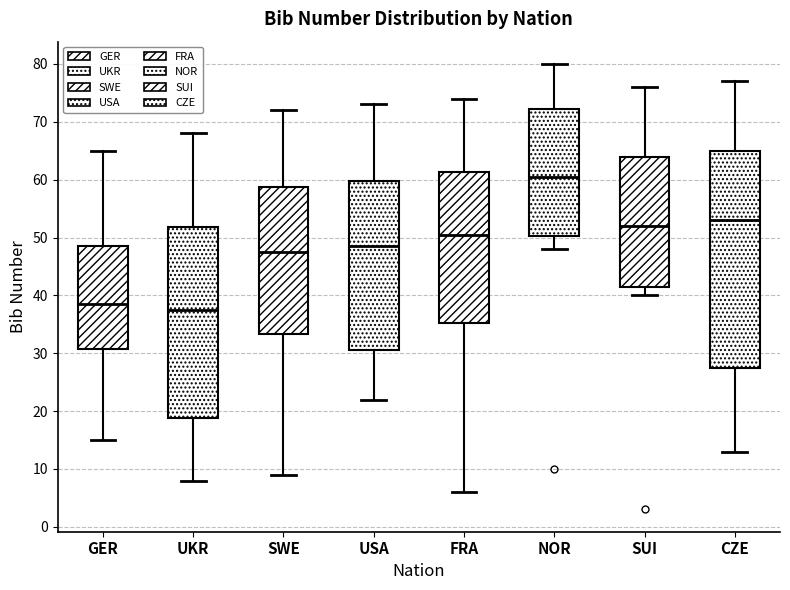

Comparing the boxes themselves (not the whiskers), which one is the tallest?

CZE